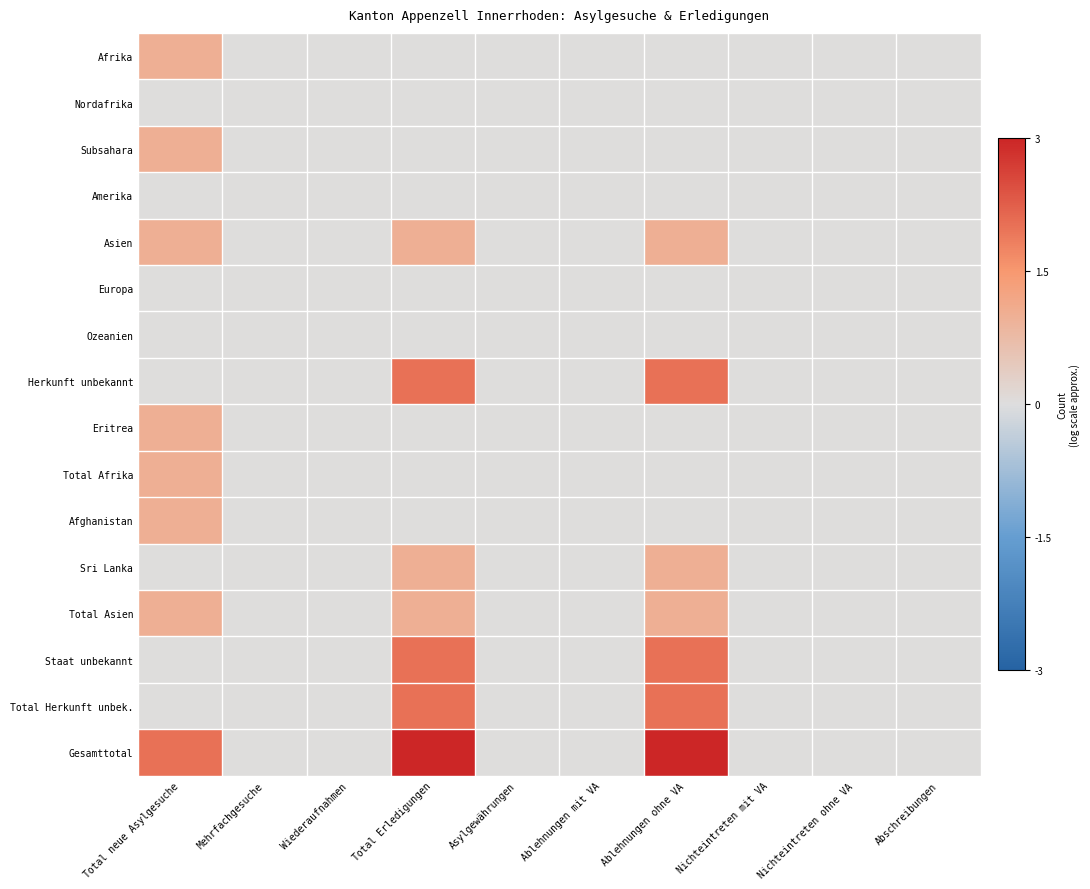

Which series has the largest total across all categories?

Gesamttotal